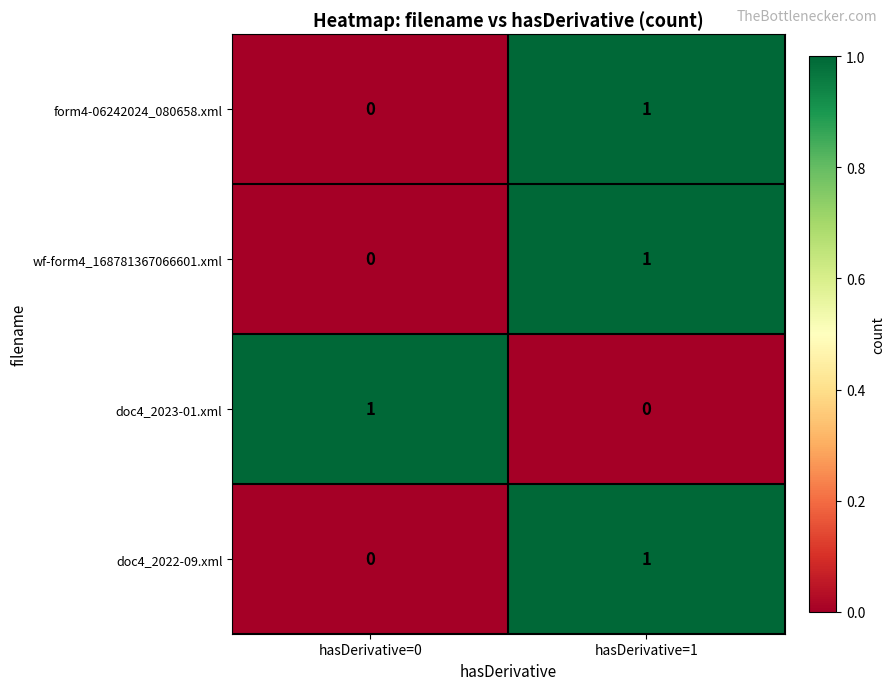

The form4-06242024_080658.xml series shows -1 at hasDerivative=0. True or false?

False